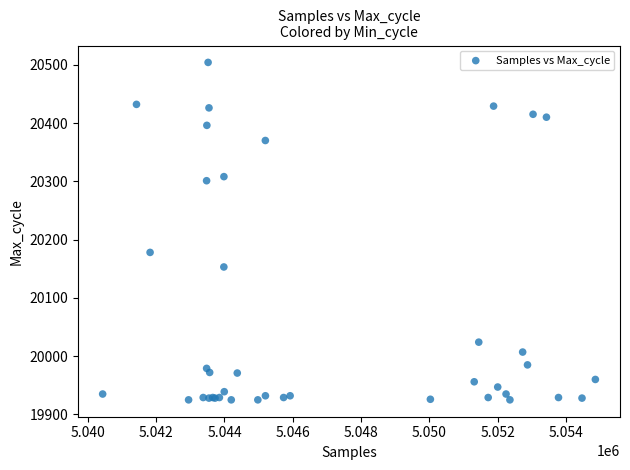

What Y value in the scatter plot is closest to 20214?

20178